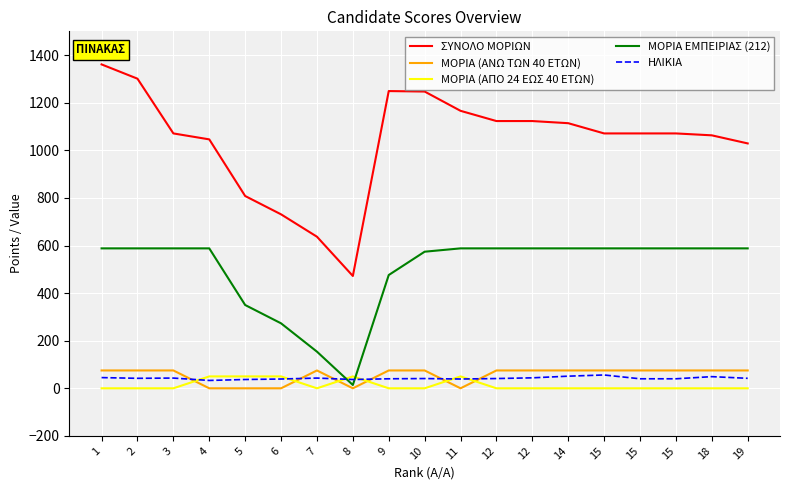

What is the sum of the ΜΟΡΙΑ ΕΜΠΕΙΡΙΑΣ (212) values at 7 and 8?

168